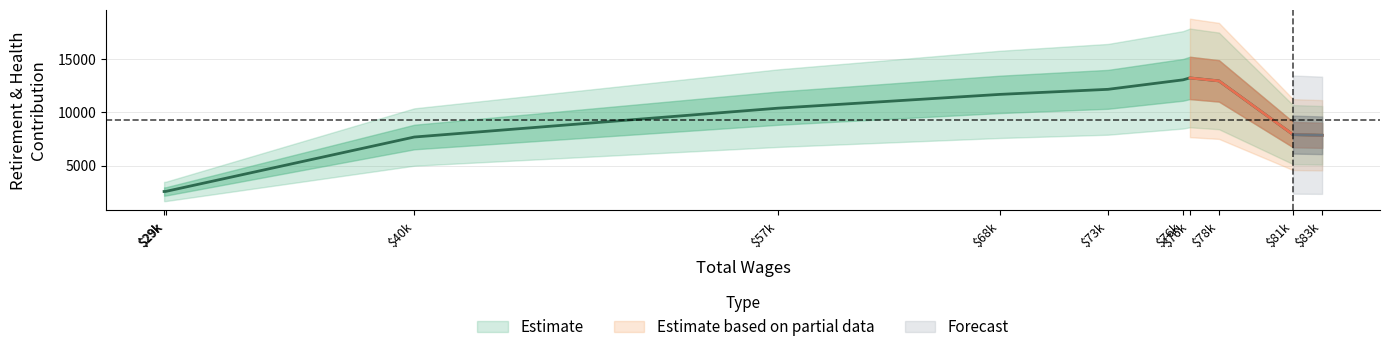

Does the chart have visible grid lines?

Yes